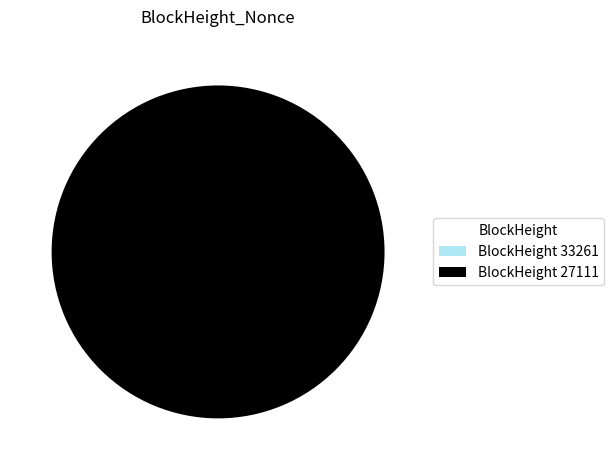

True or false: BlockHeight 27111 accounts for 100% of the total.

True